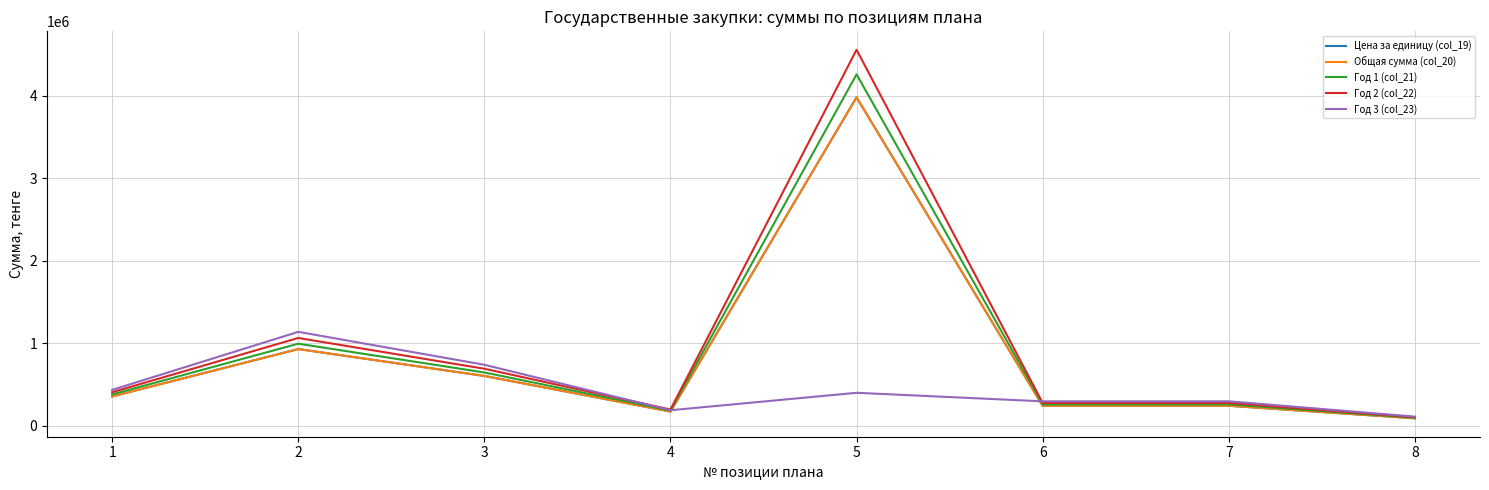

What is the average value of the Год 1 (col_21) series?

883355.0